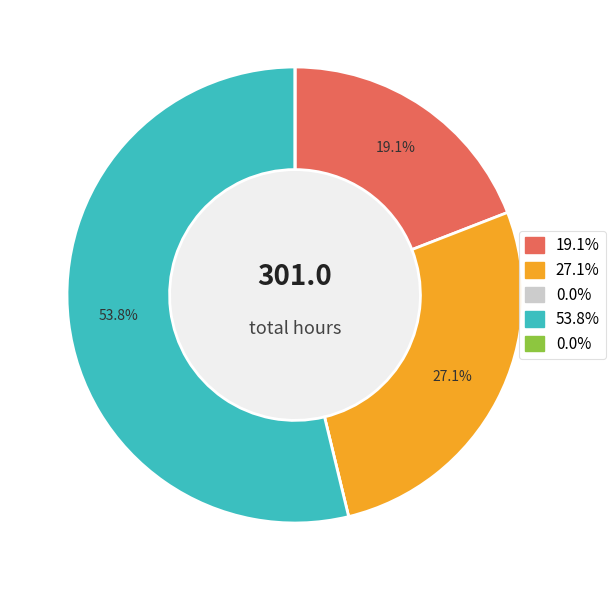

Is there a majority slice in this chart?

Yes